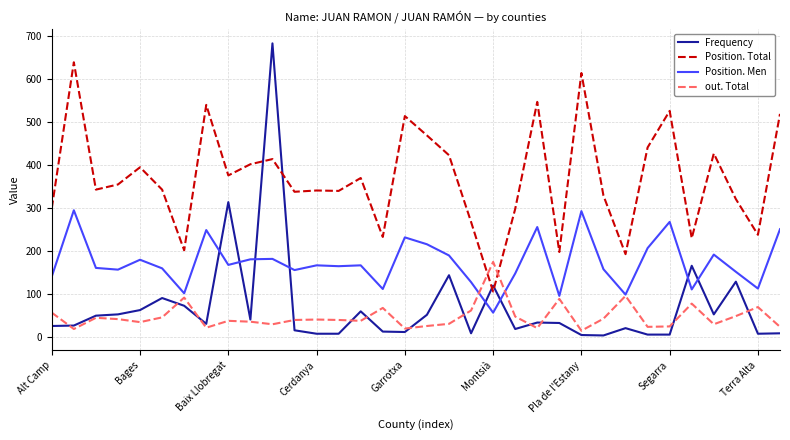

True or false: Position. Men and Position. Total cross at least once.

False